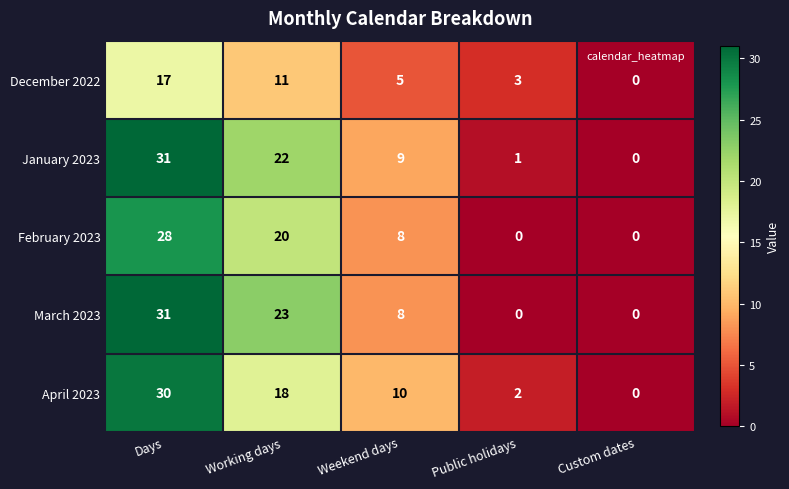

What is the difference between the maximum and second lowest values in the December 2022 series?

14